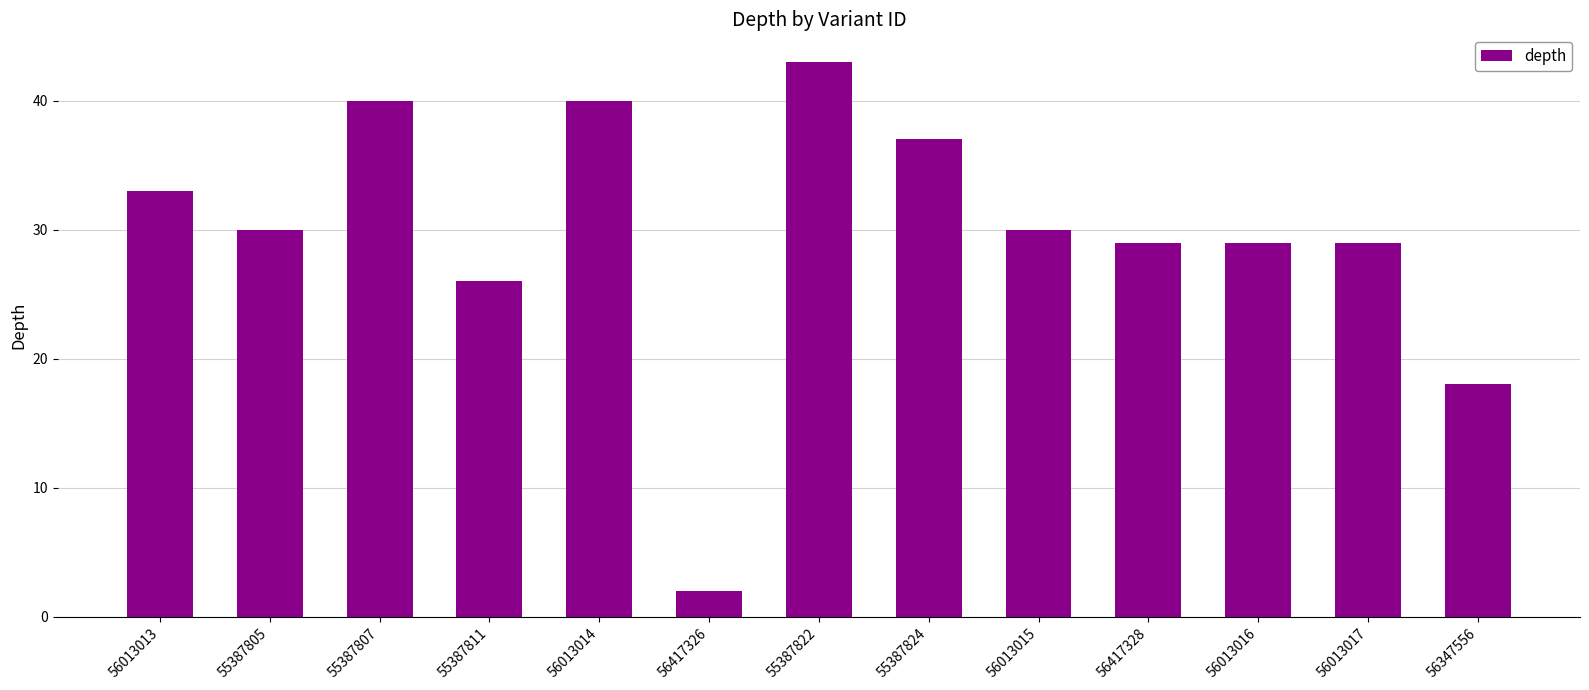

Does the chart contain stacked bars?

No